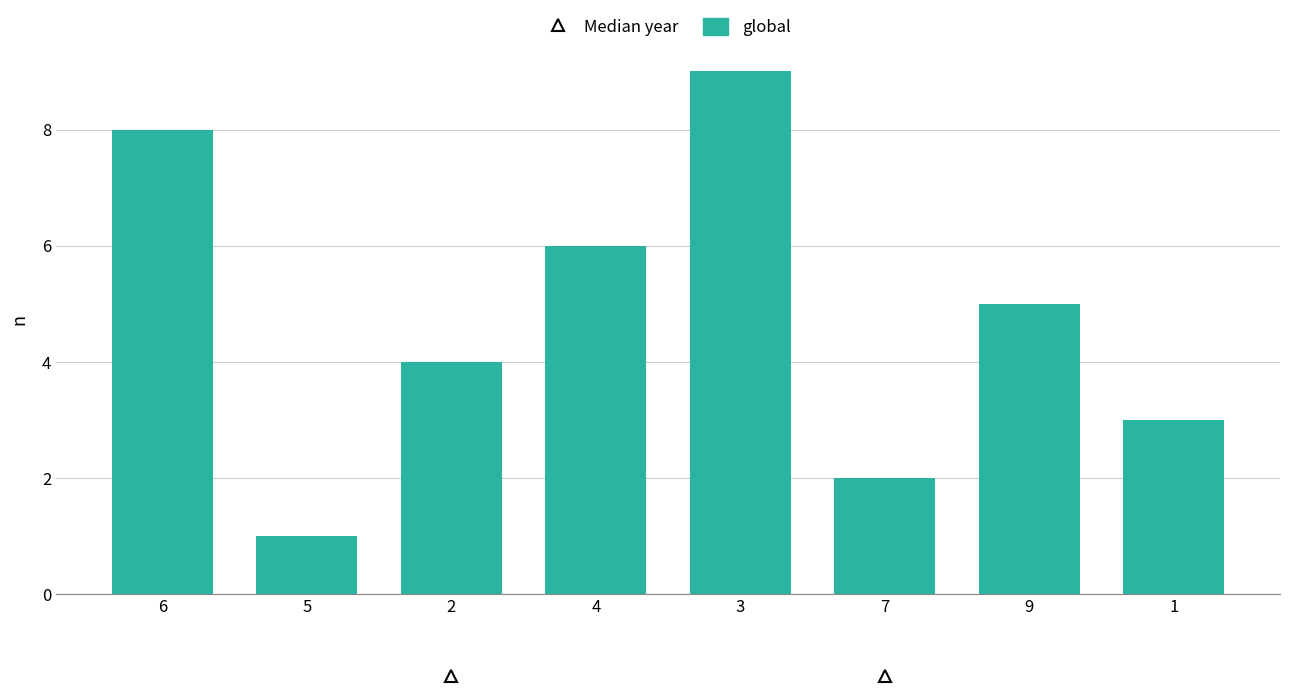

Which label corresponds to the largest value in the chart?

3